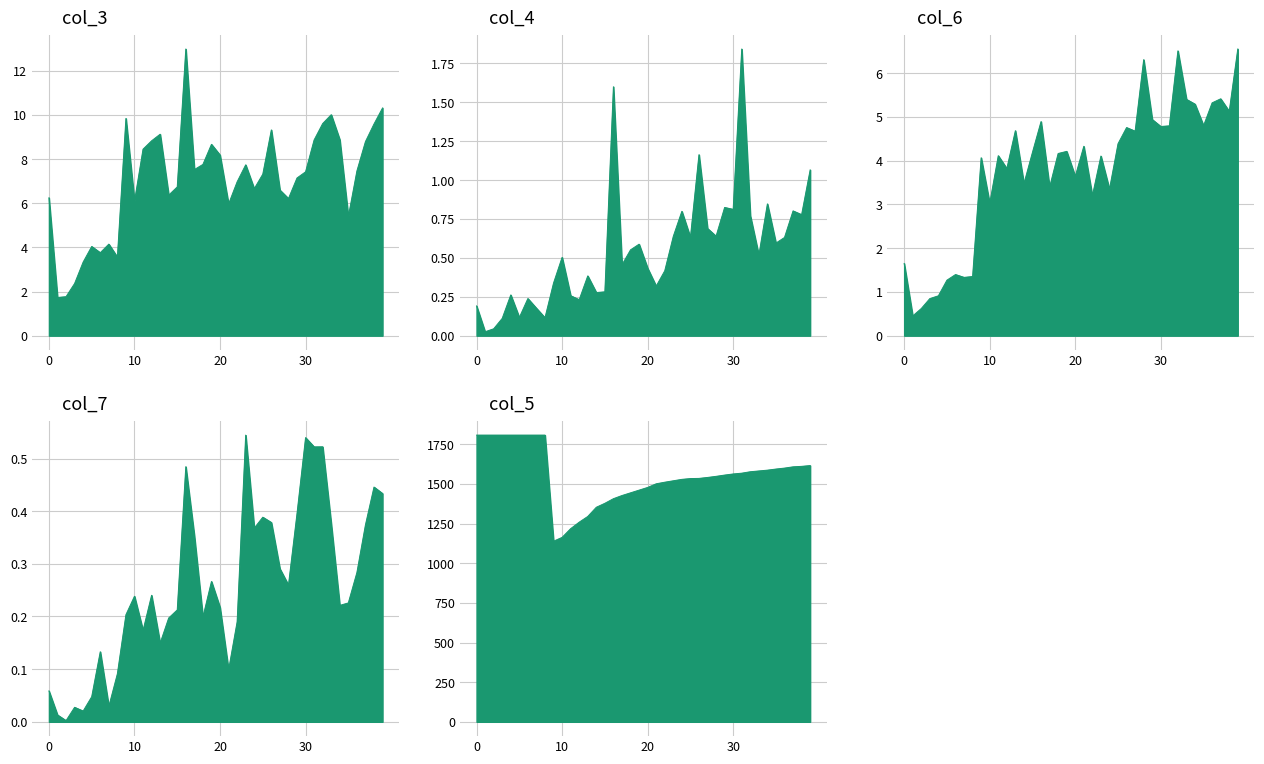

Which series has the widest spread of values?

col_5